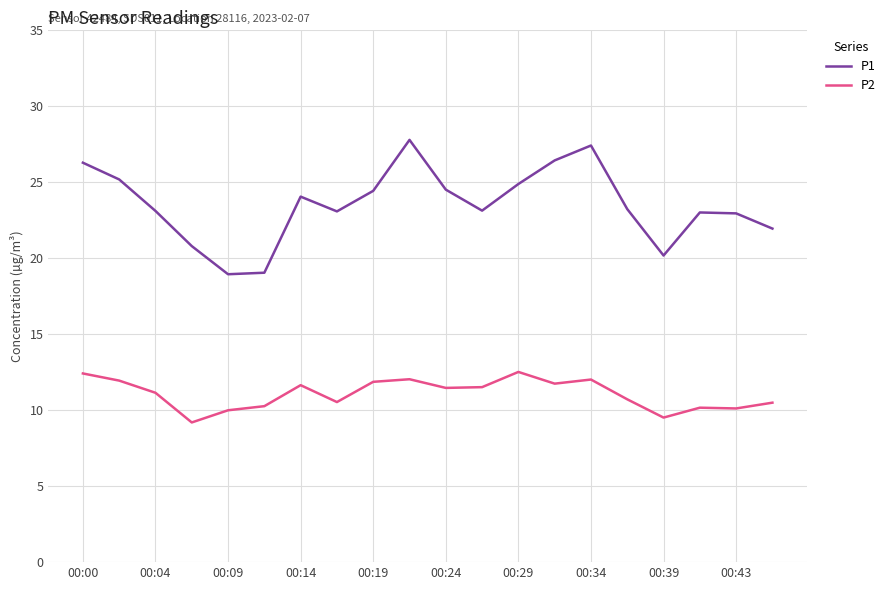

True or false: P1 and P2 cross at least once.

False